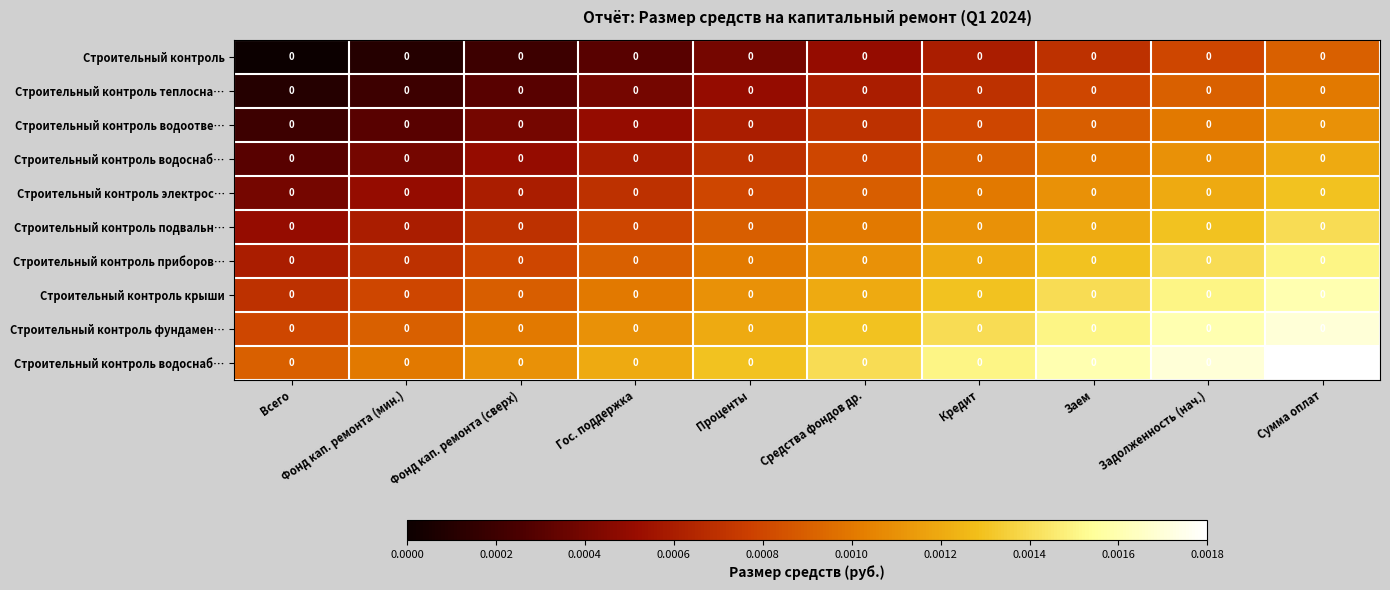

How many series are shown in this chart?

10